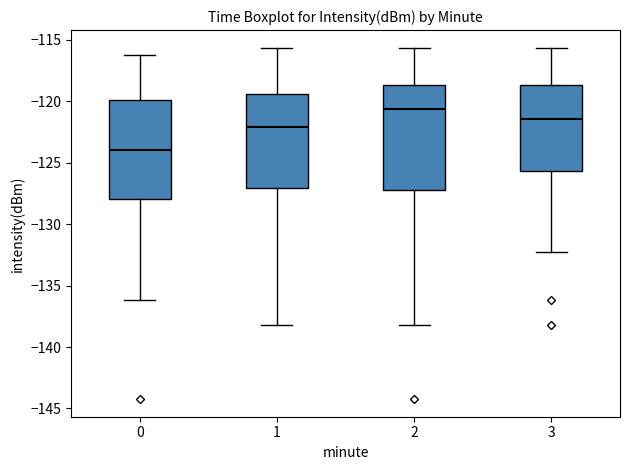

Where is the upper edge of the box at x = 0 on the y-axis? The values are not printed on the chart, so give them approximately, as read against the axis.

-120.0